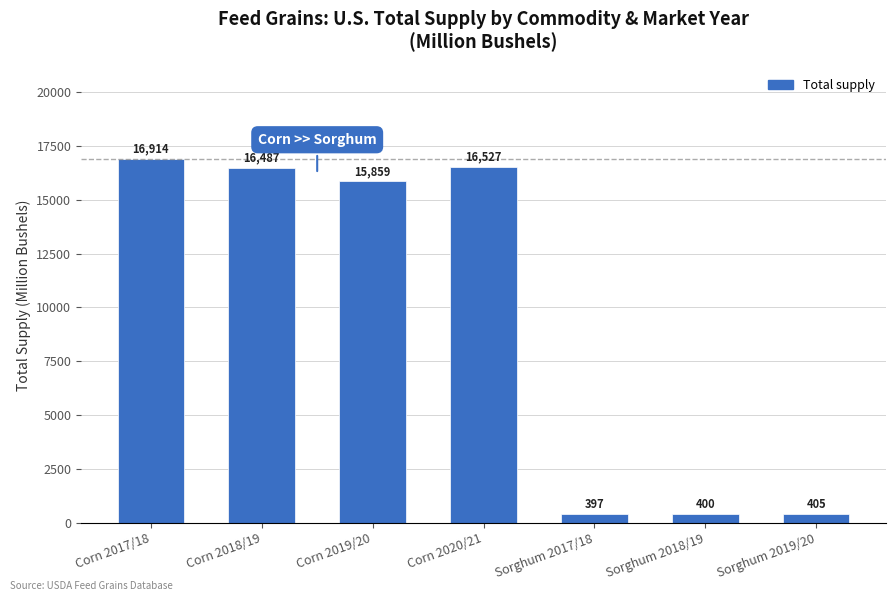

How many bars are there in total?

7